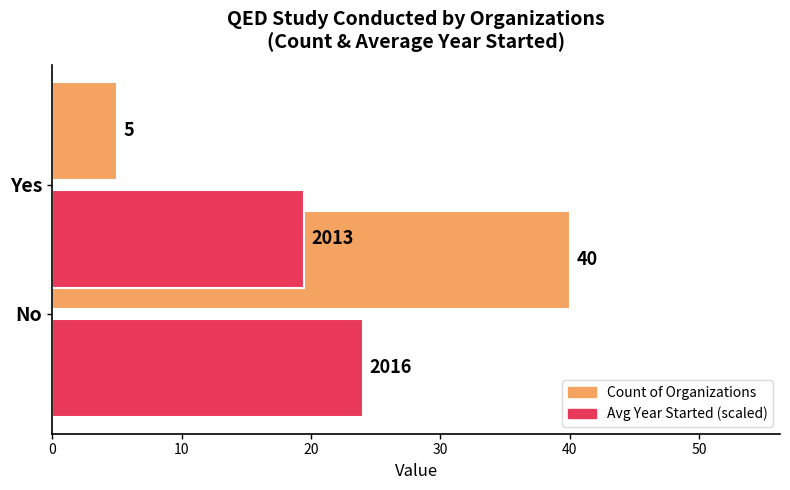

How many groups of bars are there?

2